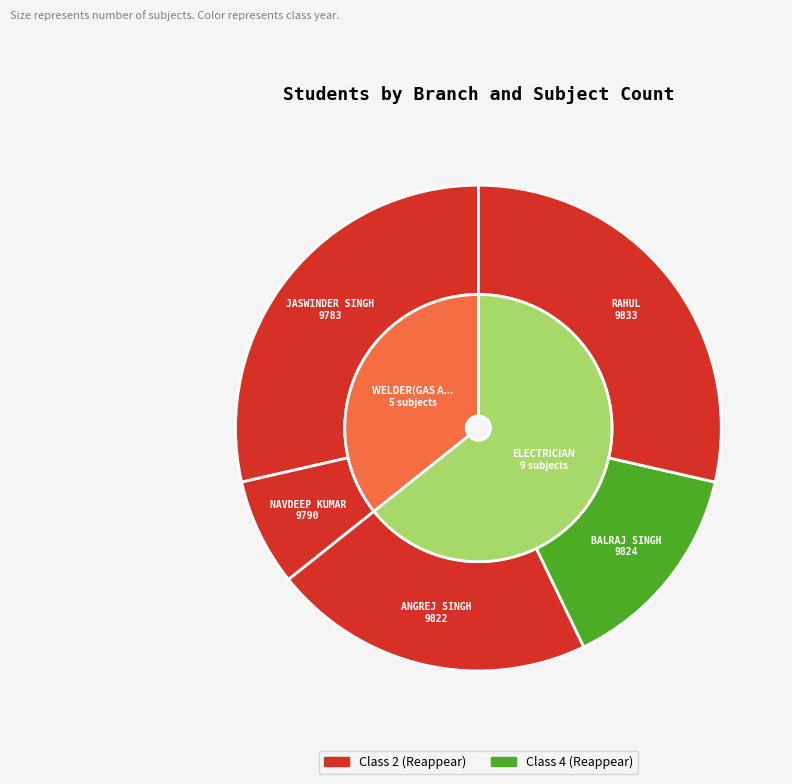

What percentage is NOT represented by BALRAJ SINGH?

85.7%